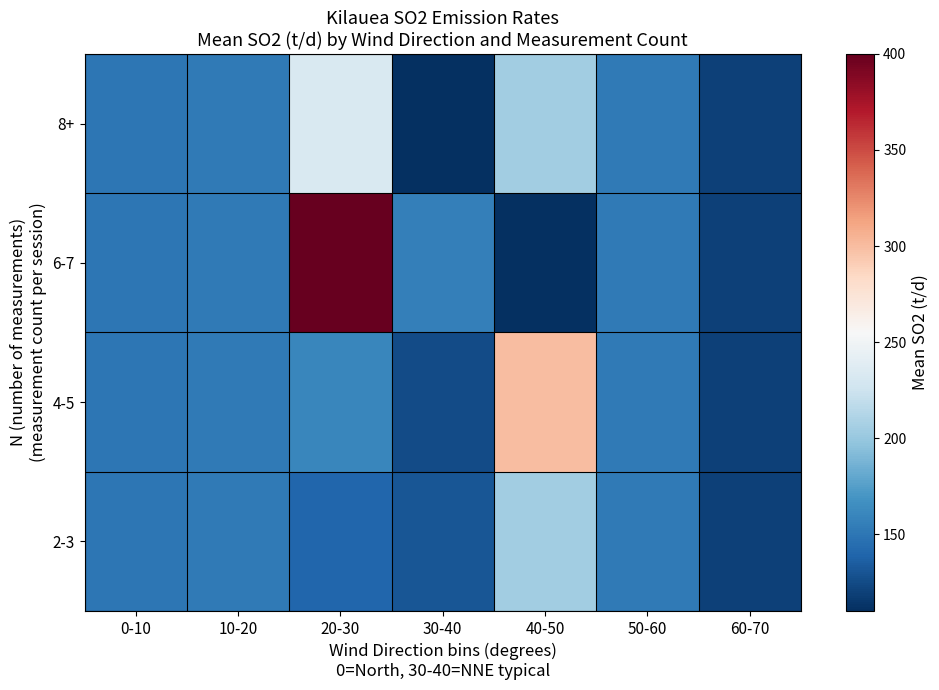

How many data points does each series have?

7